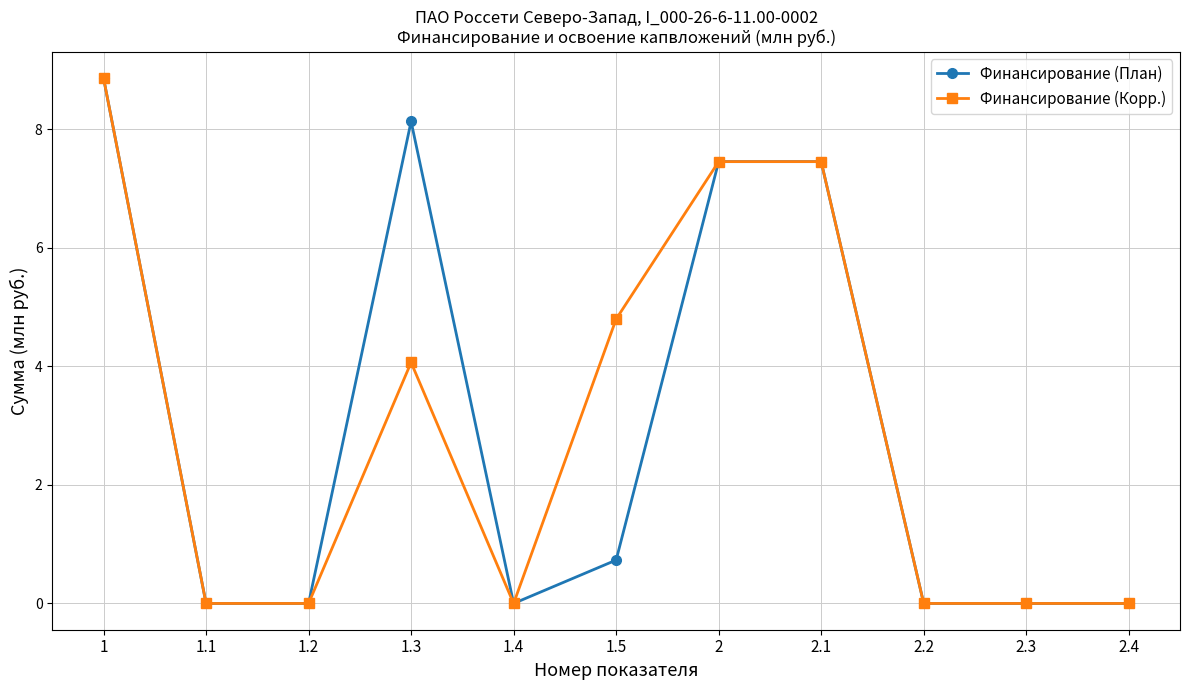

The Финансирование (Корр.) series shows -4.6 at 1.1. True or false?

False